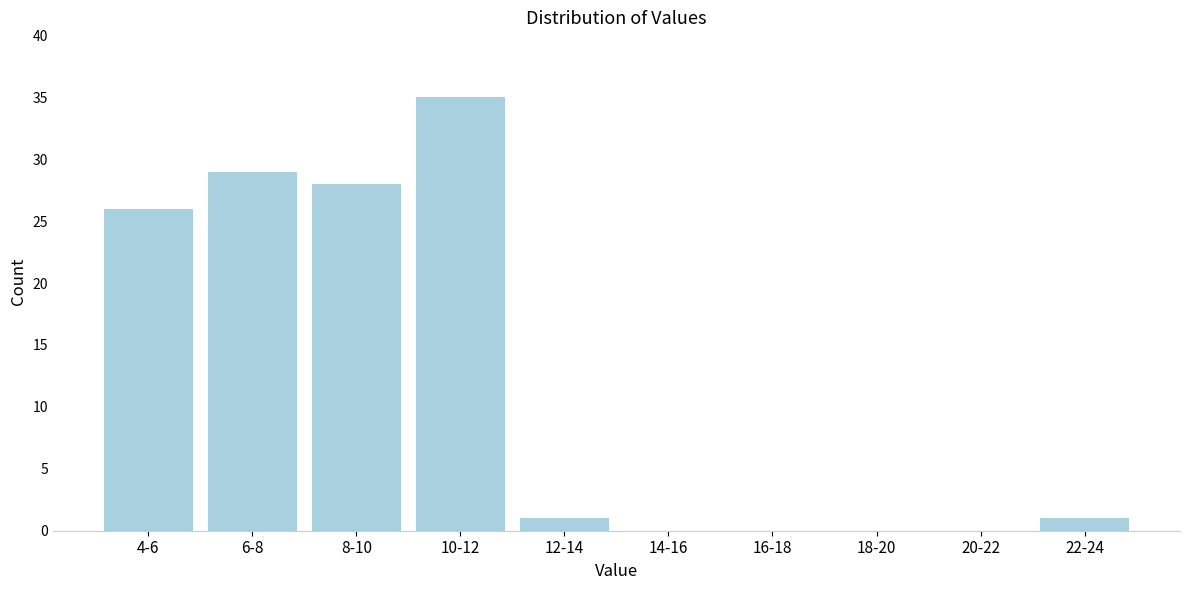

Reading right to left, what are all the values shown in this chart?

22-24=1	20-22=0	18-20=0	16-18=0	14-16=0	12-14=1	10-12=35	8-10=28	6-8=29	4-6=26